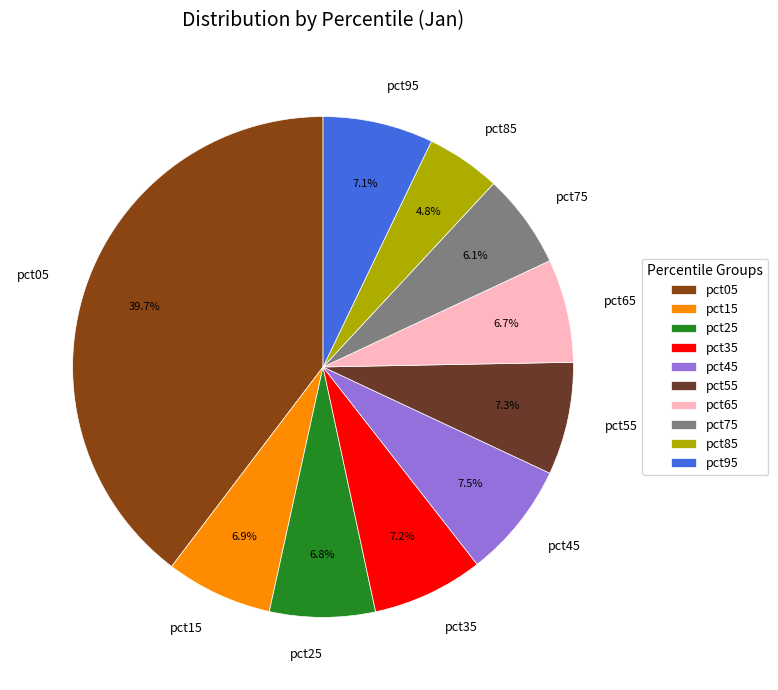

What percentage is the pct75 slice, to the nearest percent?

6%